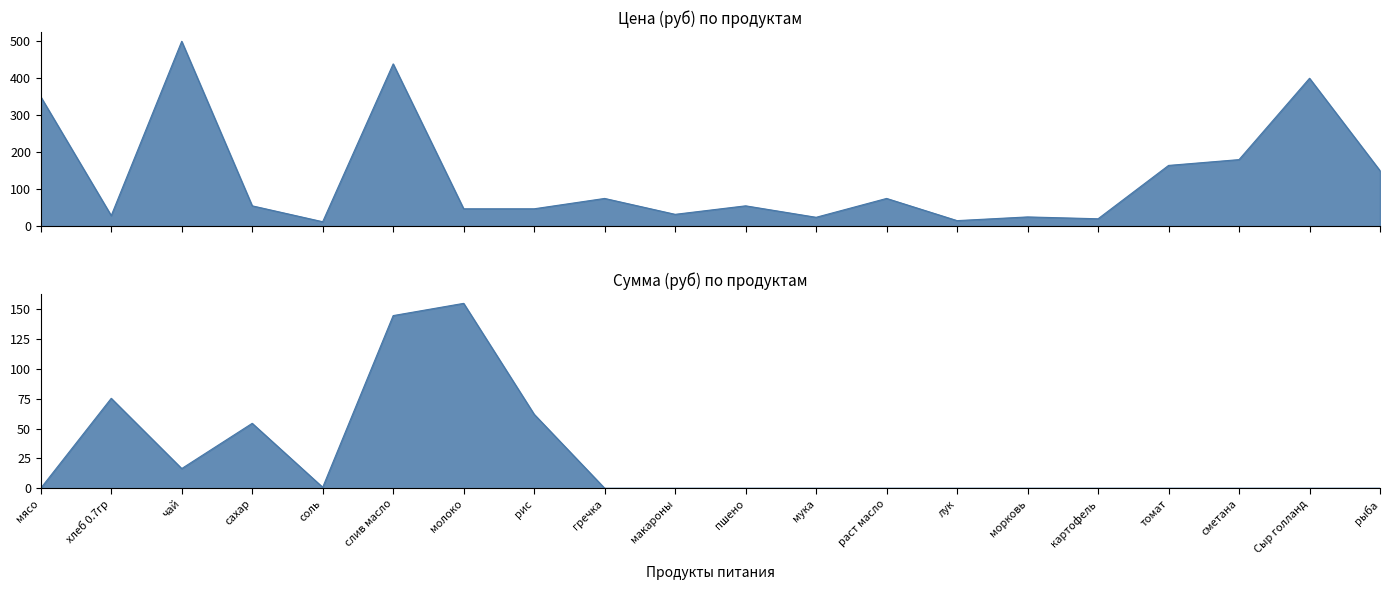

What is the difference between the maximum and minimum values in the Цена (Price) series?

488.0